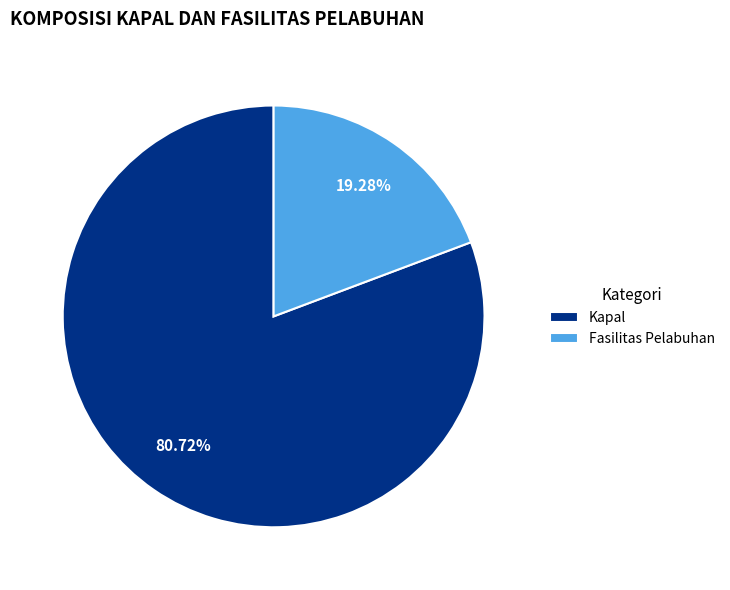

Does Fasilitas Pelabuhan account for over 50% of the chart?

No